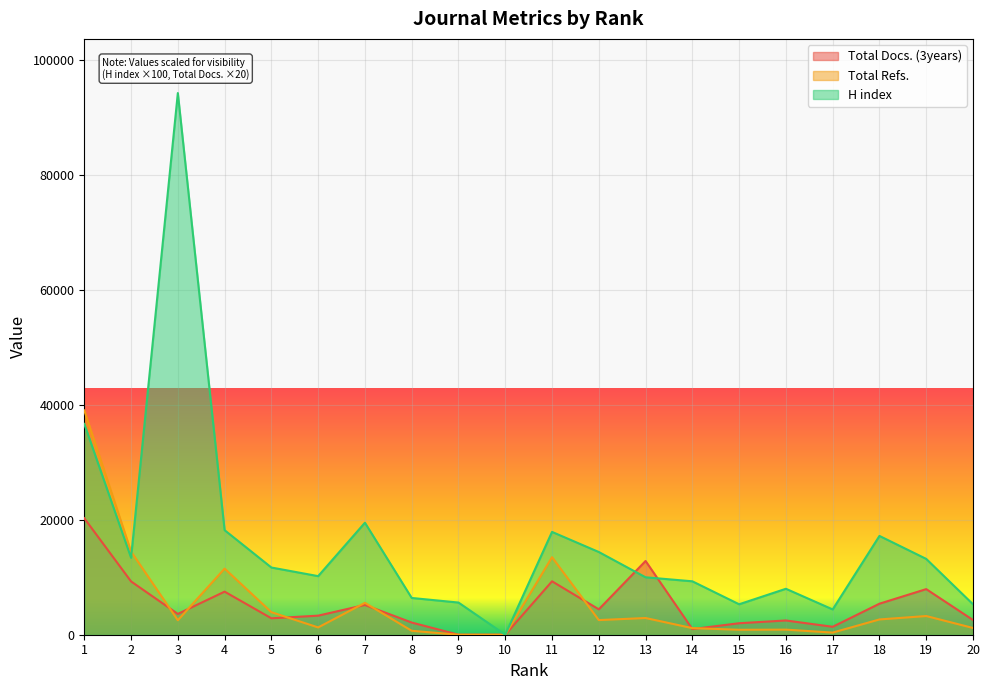

At how many categories does at least one series exceed 56555?

1